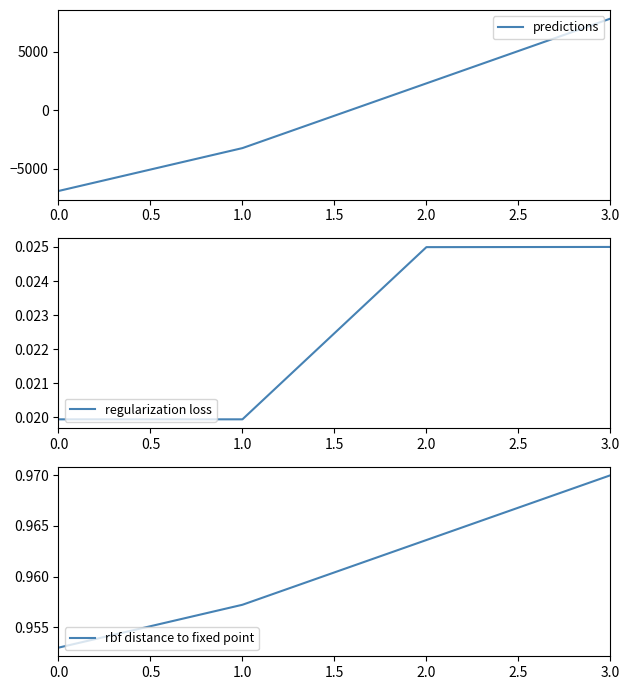

True or false: rbf distance to fixed point and regularization loss cross at least once.

False